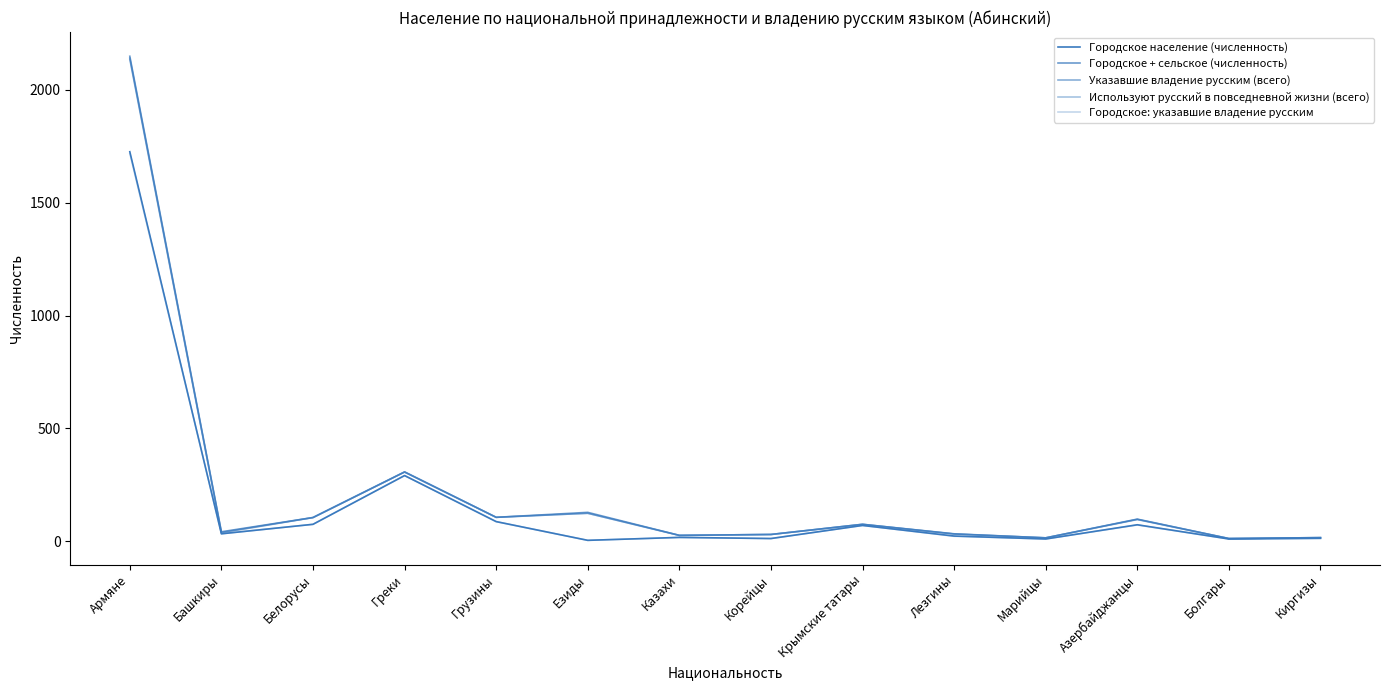

How many lines are shown in the chart?

5